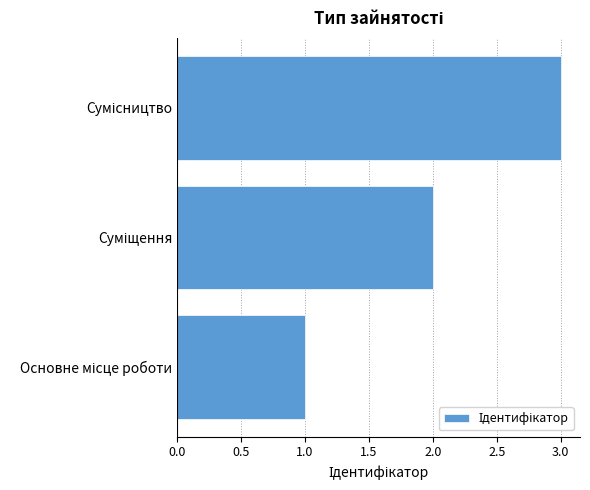

Does the chart contain stacked bars?

No